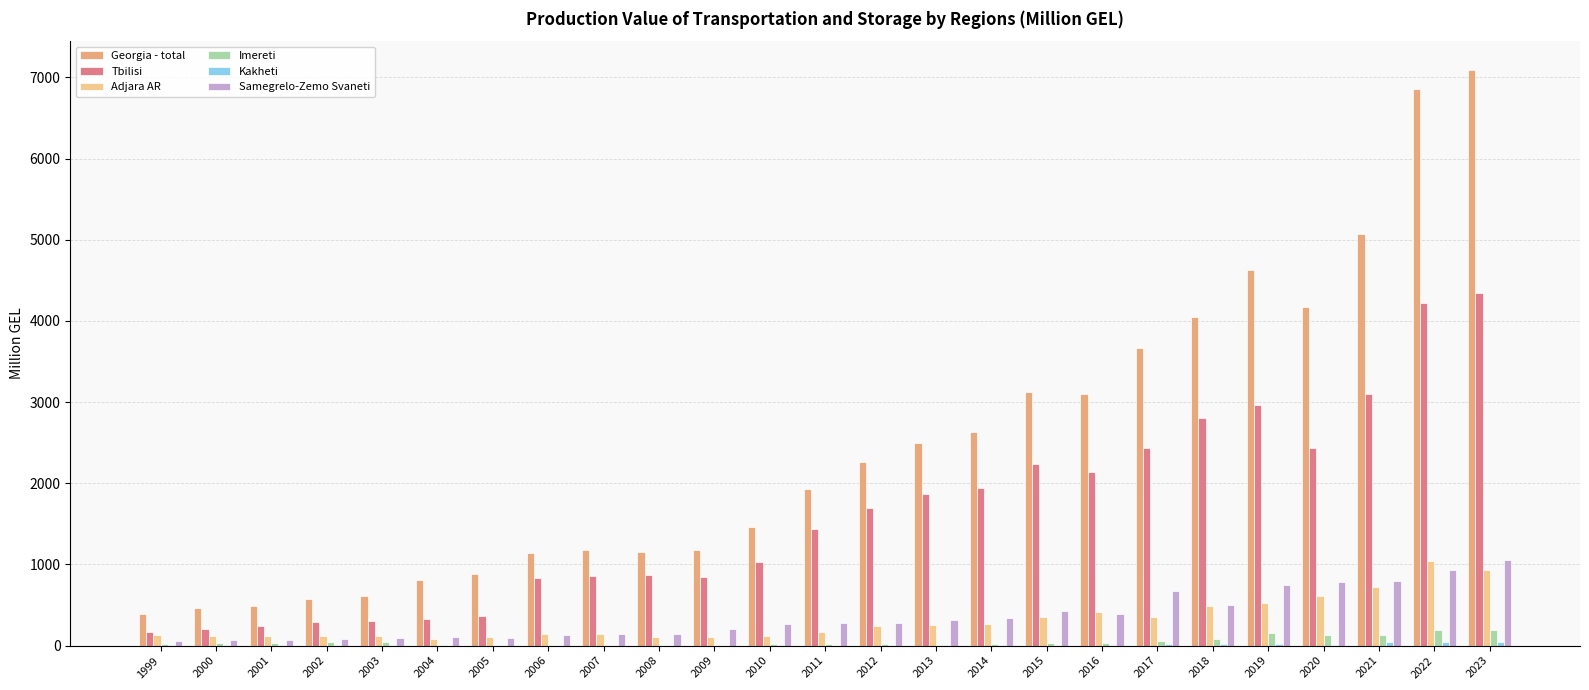

Where is Kakheti nearest to the value 25?

2017